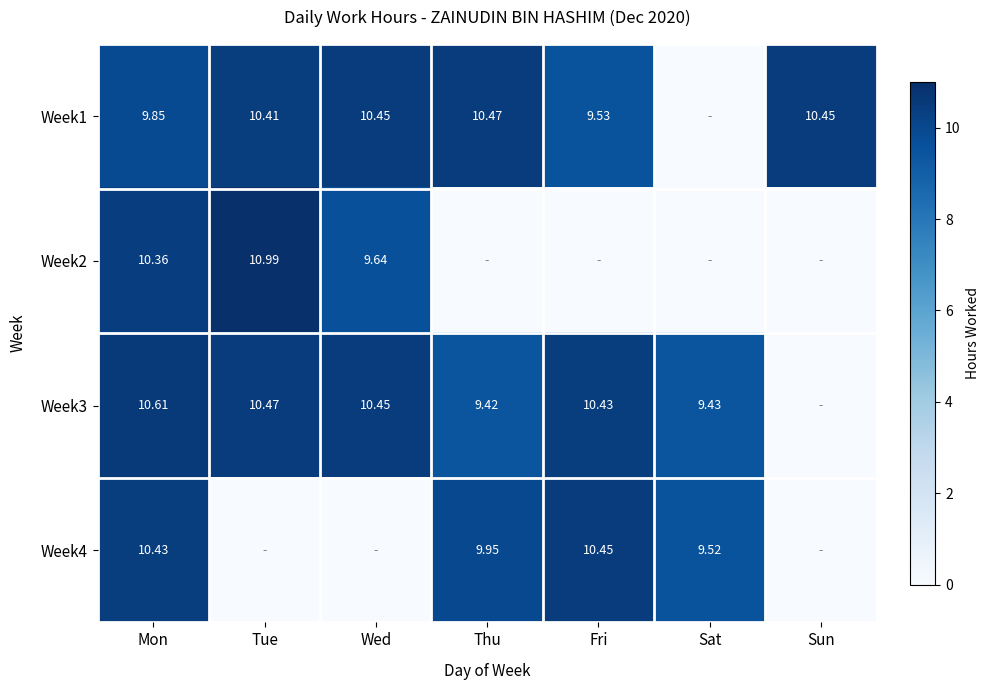

What is the approximate value of Week1 at Sun?

10.4